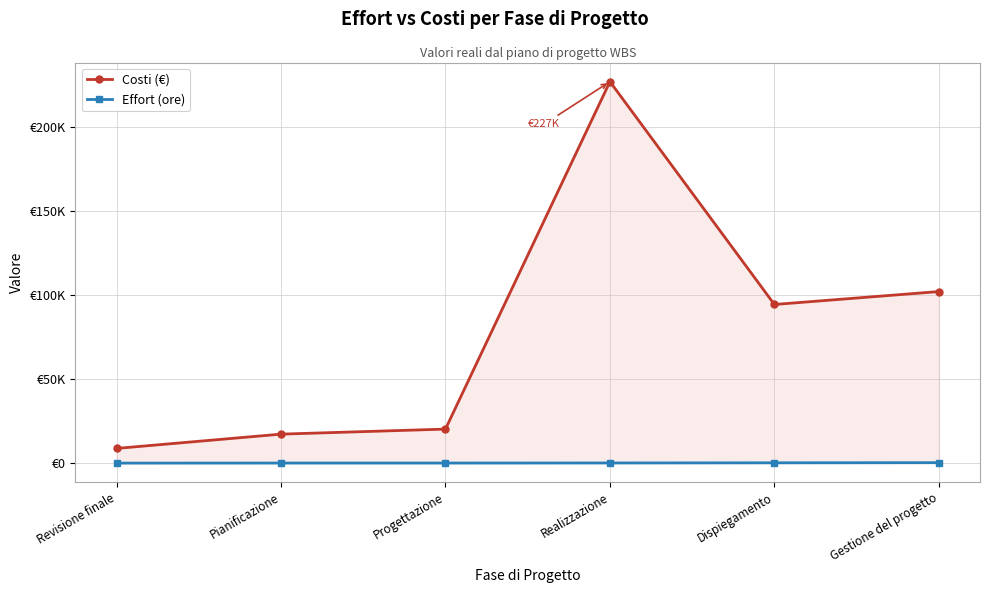

List the series in order of their overall mean, lowest first.

Effort (ore), Costi (€)